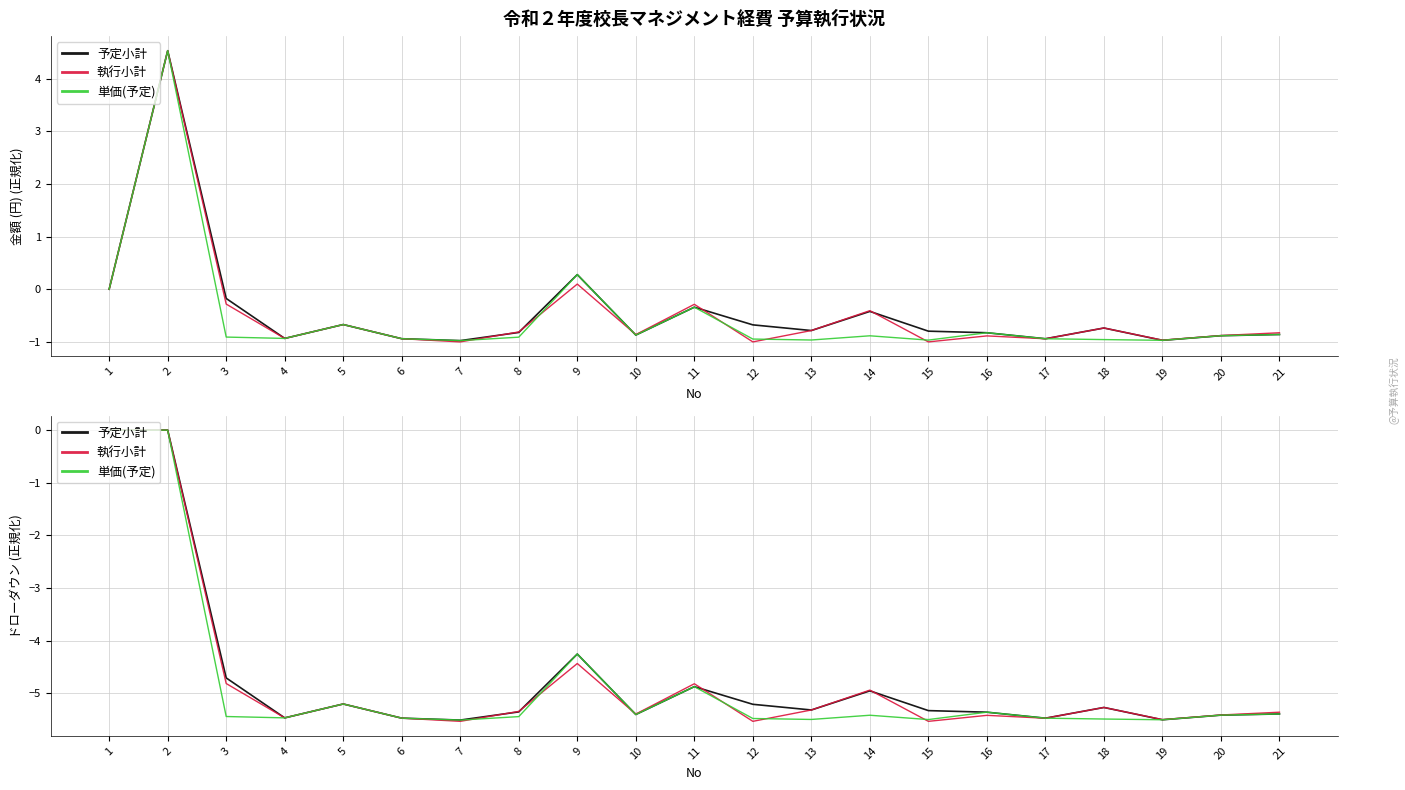

The 執行小計 series shows -5.5 at 17. True or false?

True